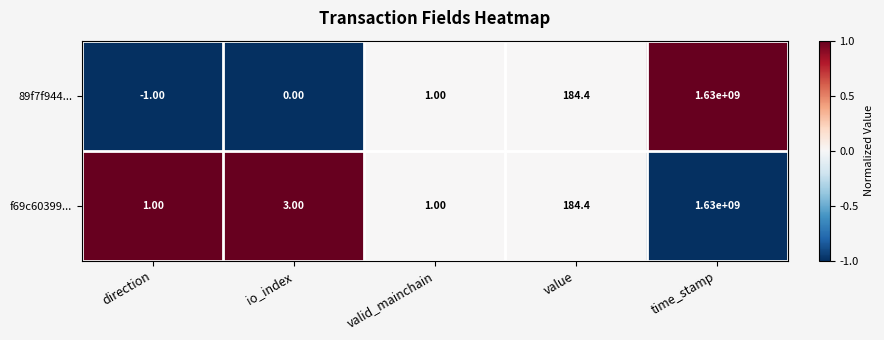

What is the average value of the 89f7f944... series?

326000036.9